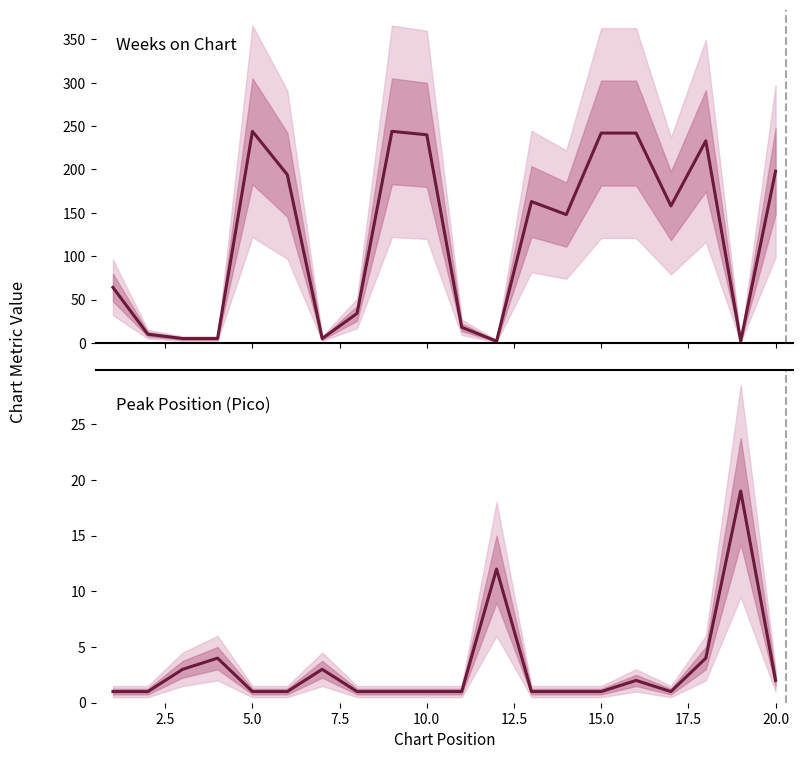

Rank the series by their average value, from lowest to highest.

Peak Position (Pico), Weeks on Chart